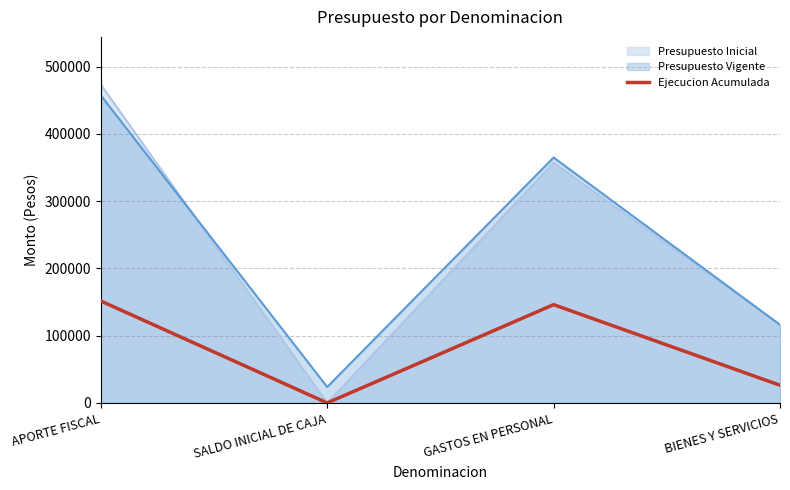

Which has a higher value, BIENES Y SERVICIOS or APORTE FISCAL?

APORTE FISCAL